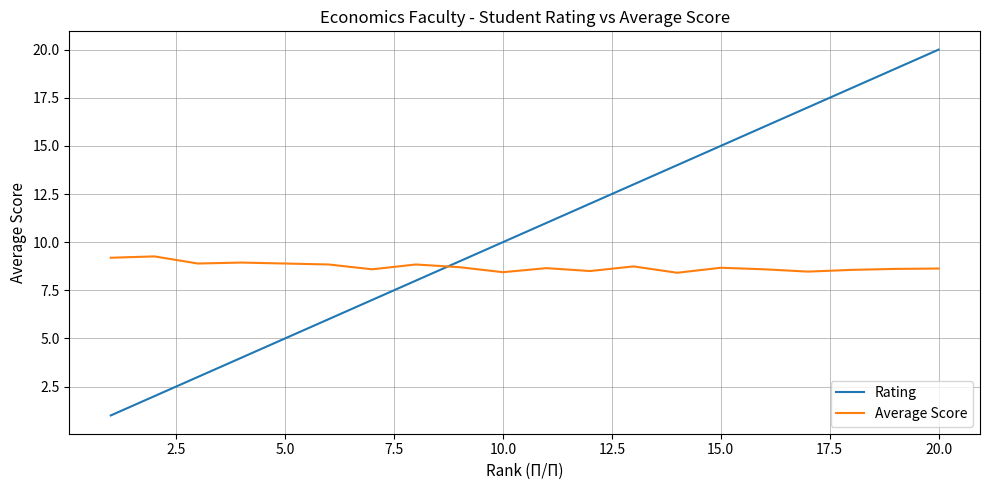

Which series has the widest spread of values?

Rating